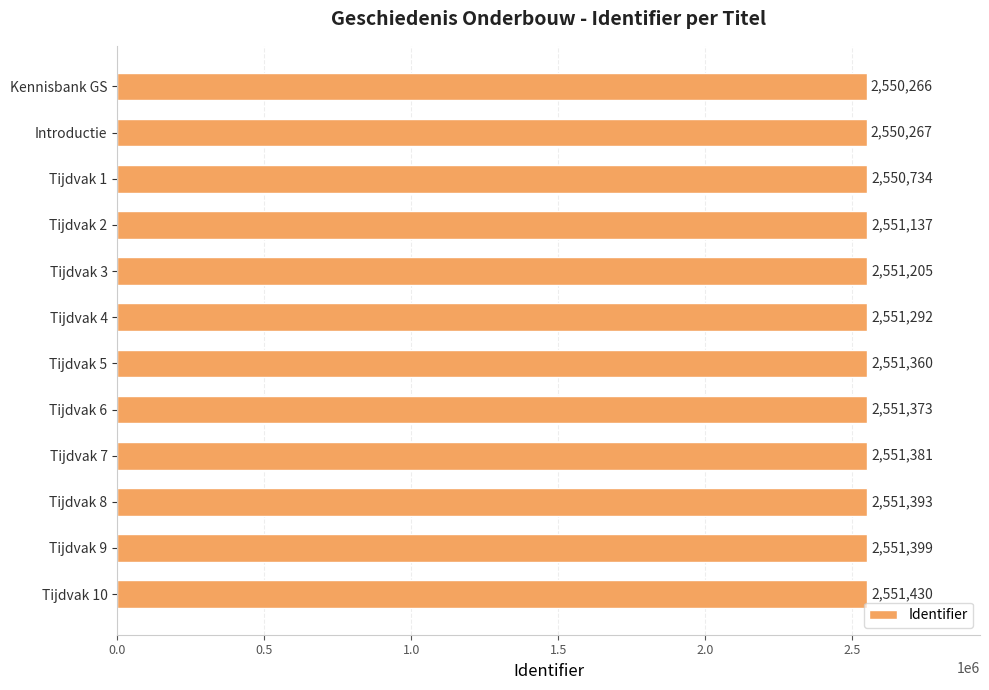

Which has a higher value, Tijdvak 6 or Tijdvak 10?

Tijdvak 10